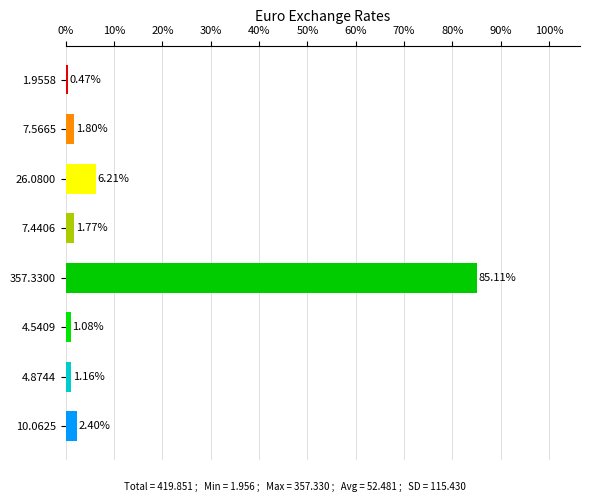

What is the change in value from 357.3300 to 4.5409?

-84.0